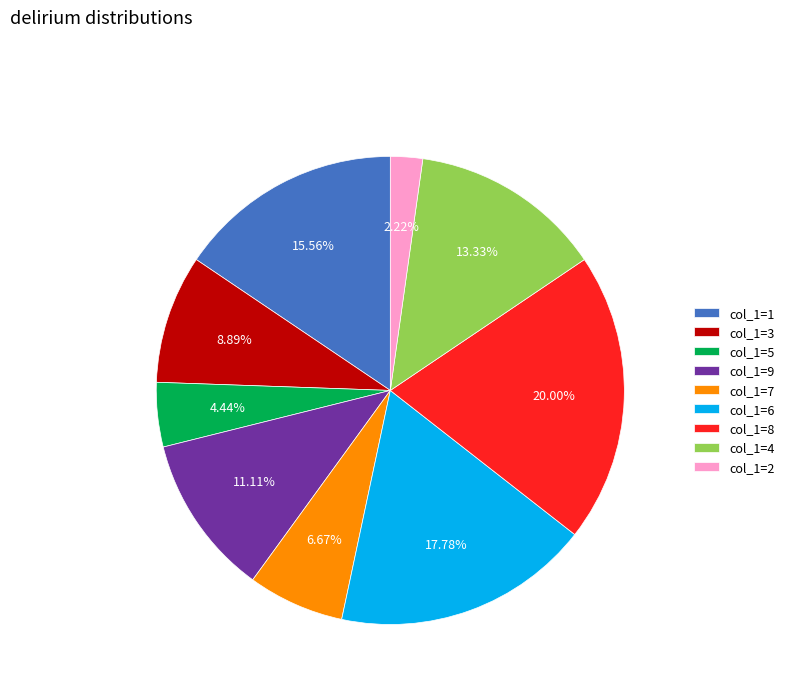

Which has a higher value, col_1=2 or col_1=5?

col_1=5